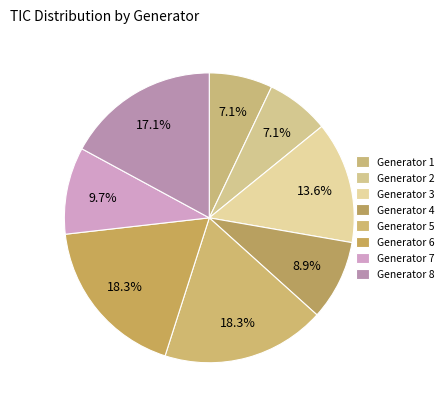

Which category has the biggest portion of the pie?

Generator 5